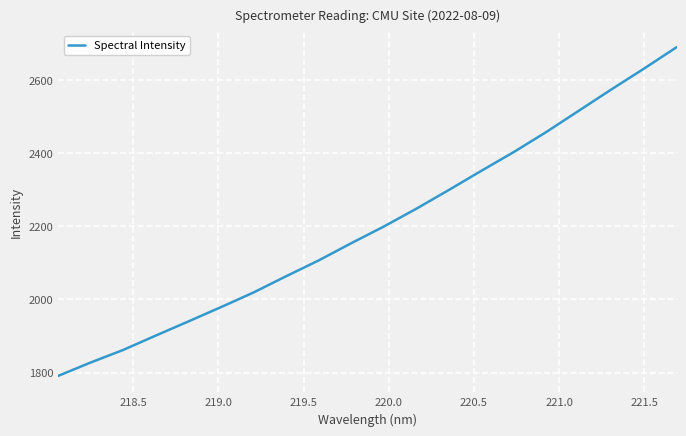

What is the greatest value displayed?

2689.7